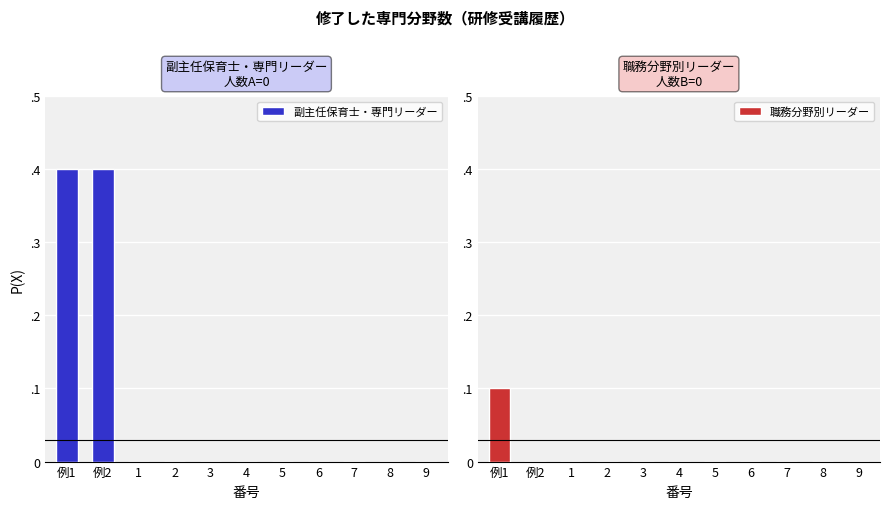

Which has a higher value, 8 or 5?

8